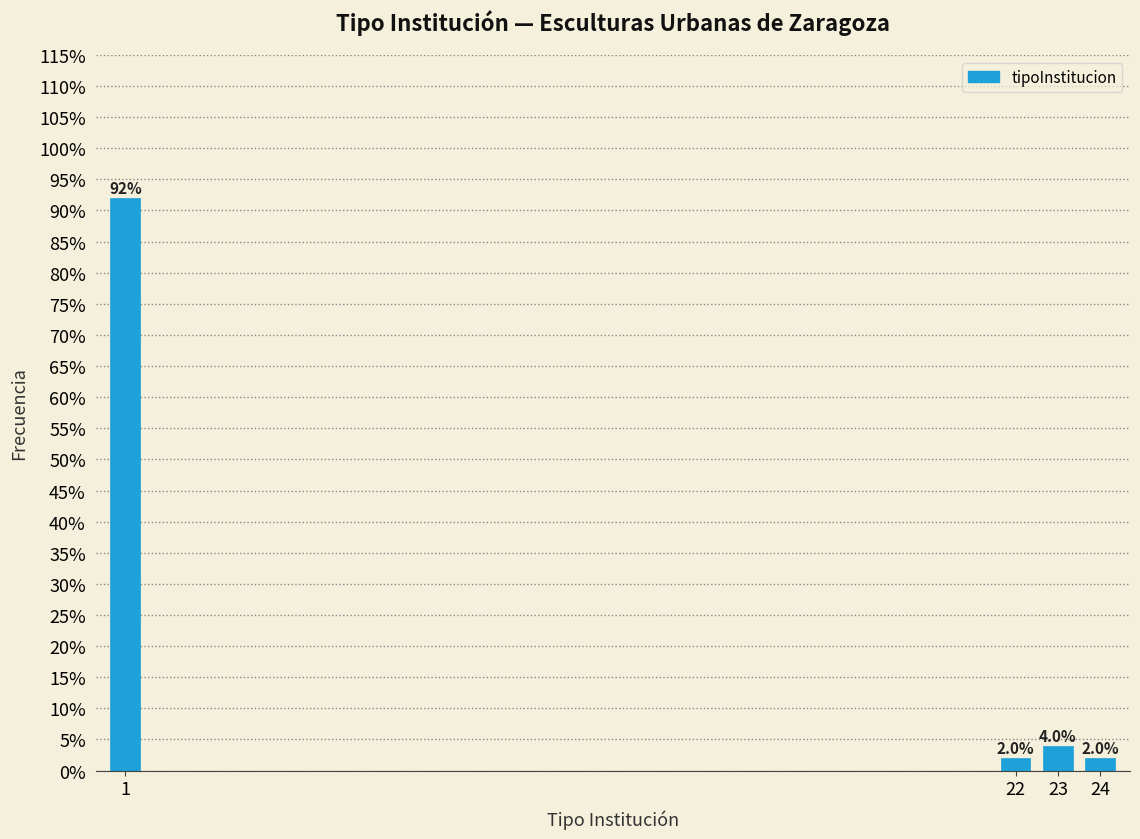

Reading left to right, extract all data points from this chart.

92	2	4	2